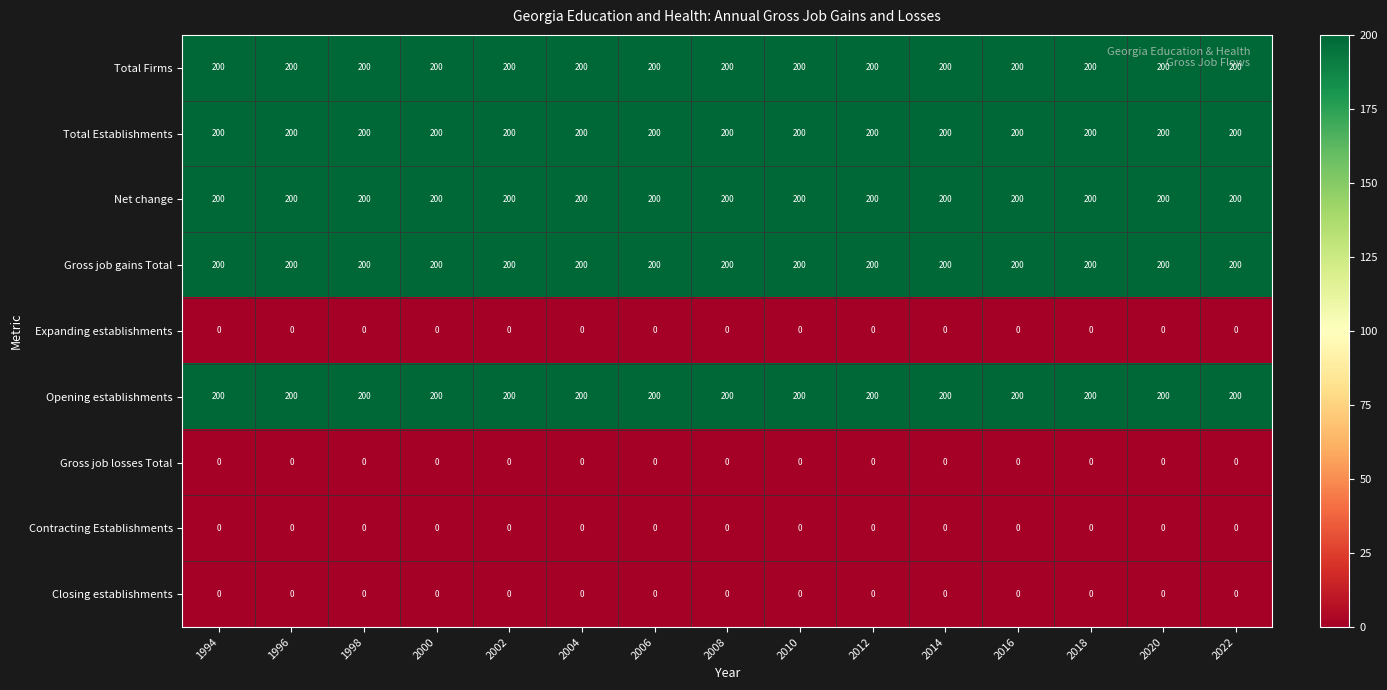

The value of Contracting Establishments at 2004 is 0. True or false?

True